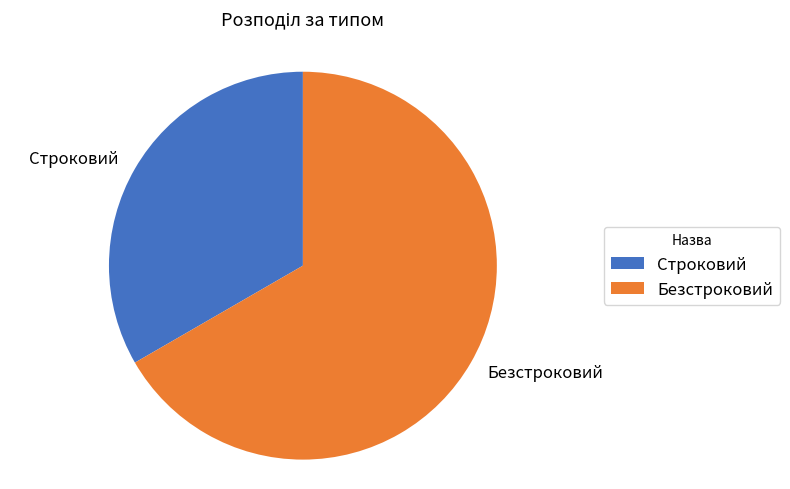

Rank the categories by value from lowest to highest.

Строковий, Безстроковий